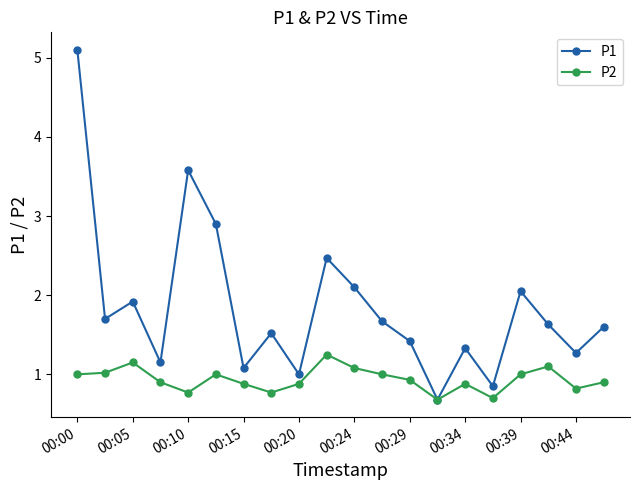

What are all the series names shown in the legend?

P1, P2